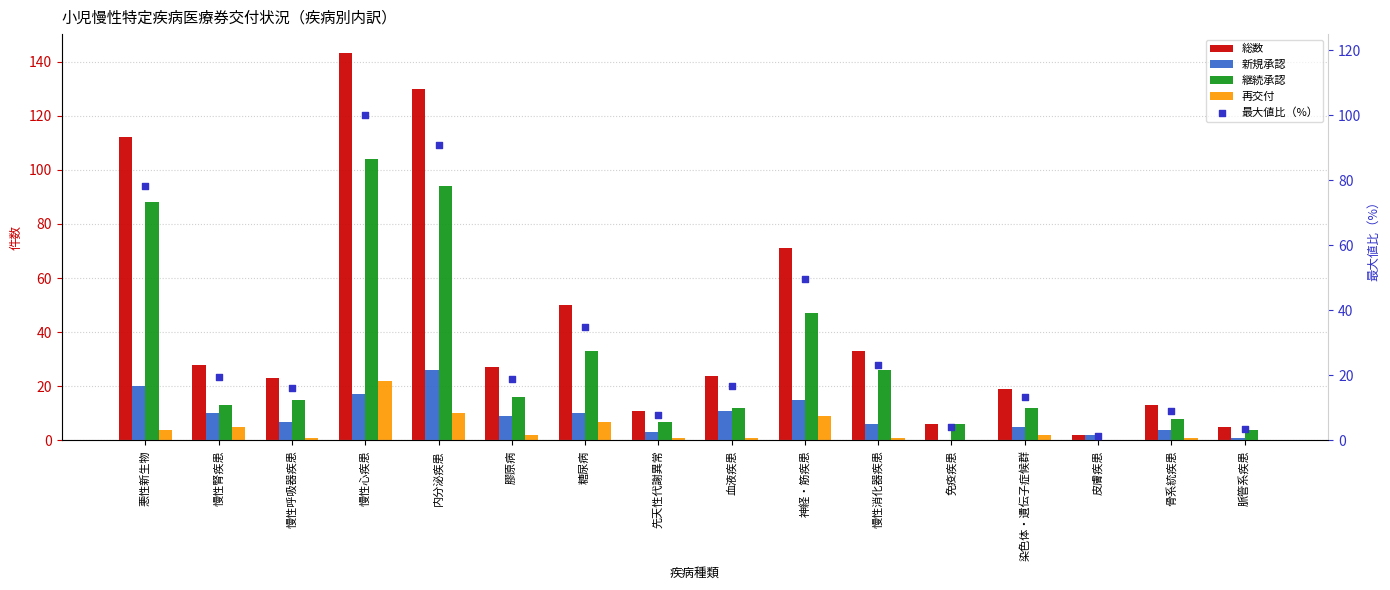

What are all the series names shown in the legend?

総数, 新規承認, 継続承認, 再交付, 最大値比（%）